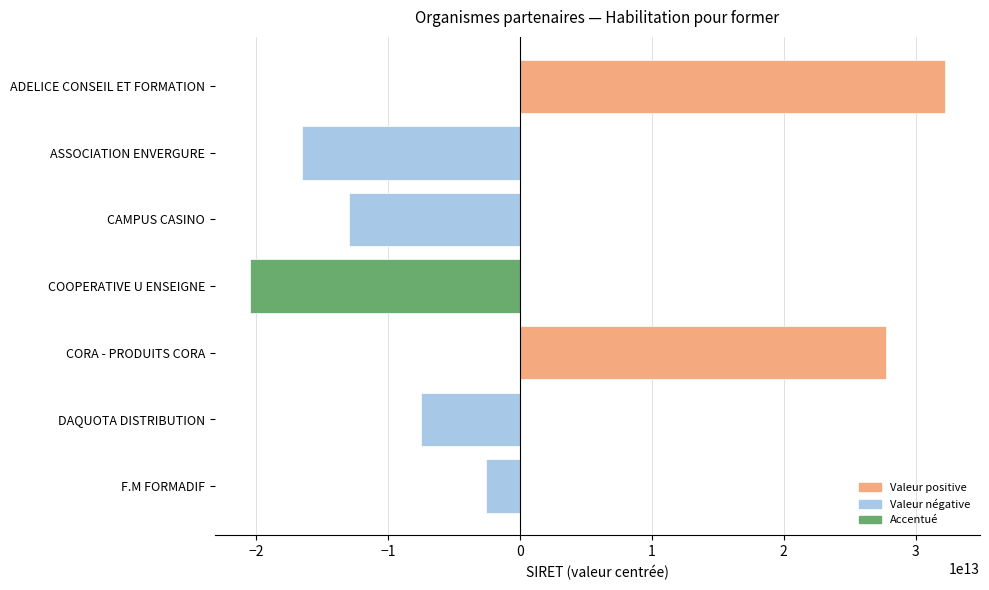

Which category has the highest value across all series?

ADELICE CONSEIL ET FORMATION